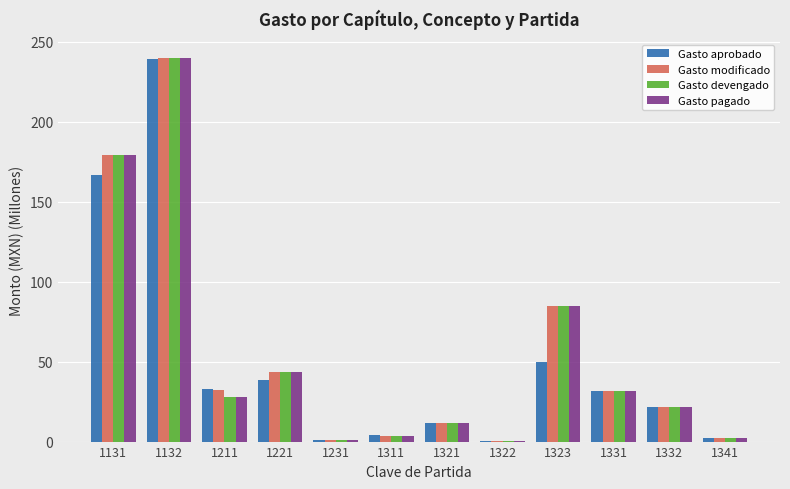

What is the maximum value for Gasto devengado?

239.6